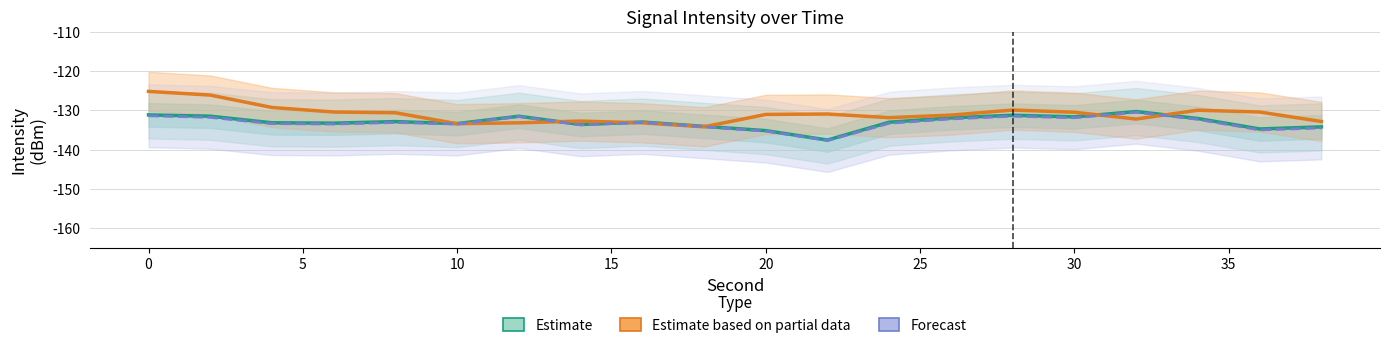

At which category does Forecast reach its first local valley?

10